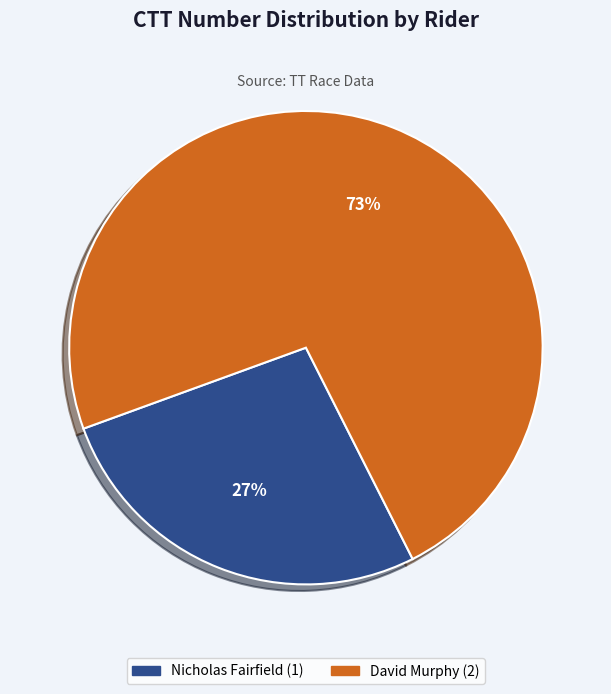

How many segments does this pie chart have?

2